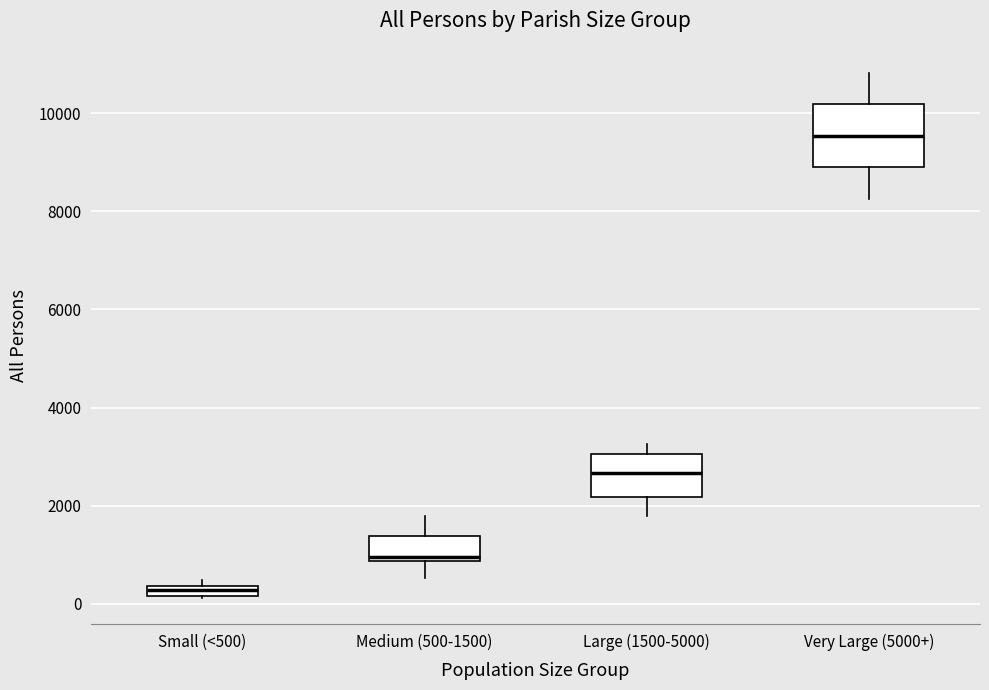

Where is the upper edge of the box for Large (1500-5000) on the y-axis? The values are not printed on the chart, so give them approximately, as read against the axis.

3000